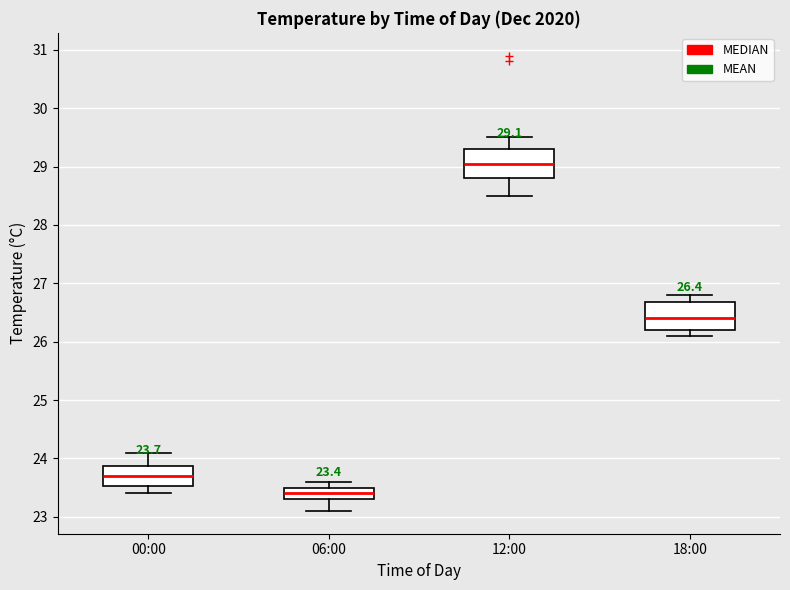

Which box's median line is the highest?

12:00